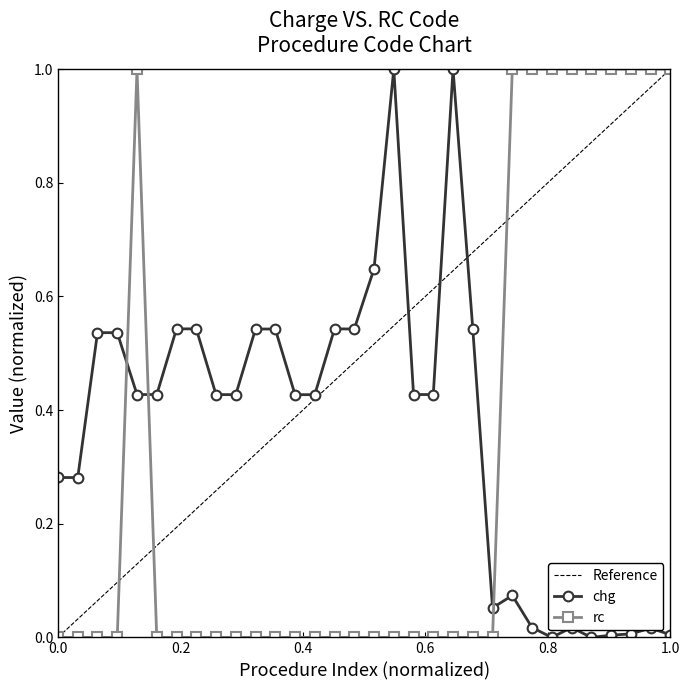

Does the chart display data point markers on the line(s)?

Yes